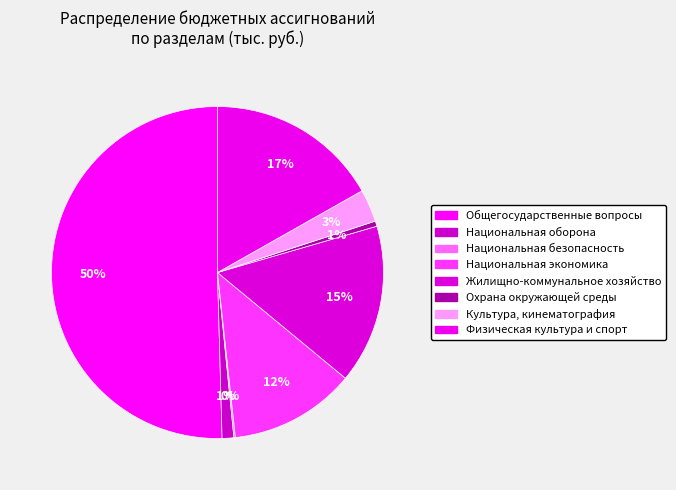

To the nearest percent, what is the combined percentage of Культура, кинематография and Национальная безопасность?

3%